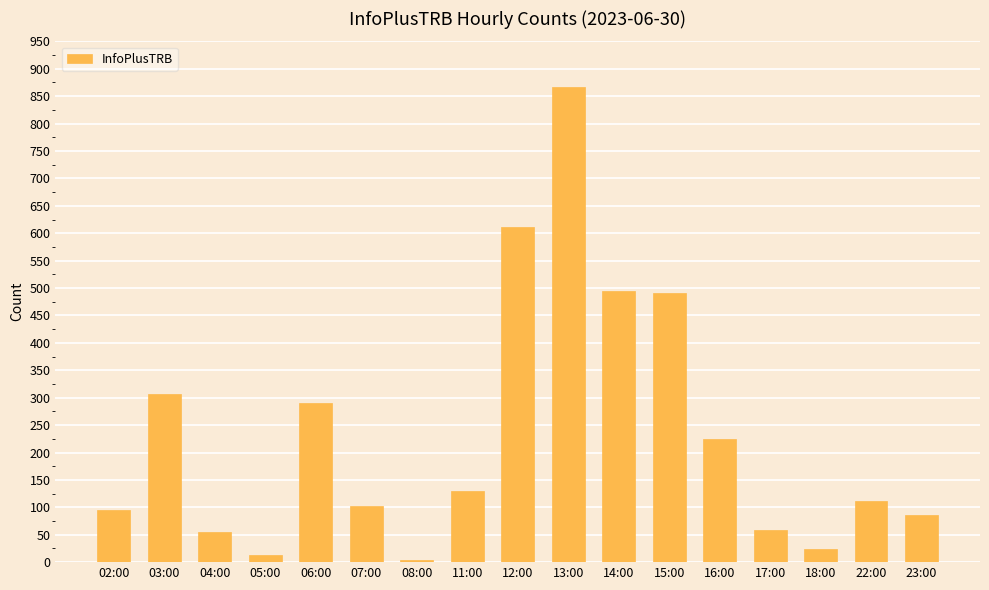

Which label corresponds to the largest value in the chart?

13:00